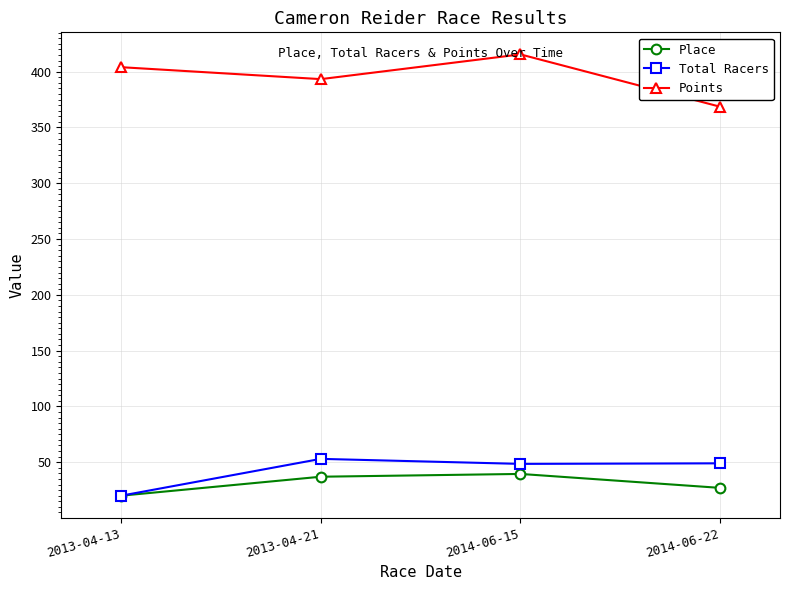

How many interior local peaks does the Place series have?

1